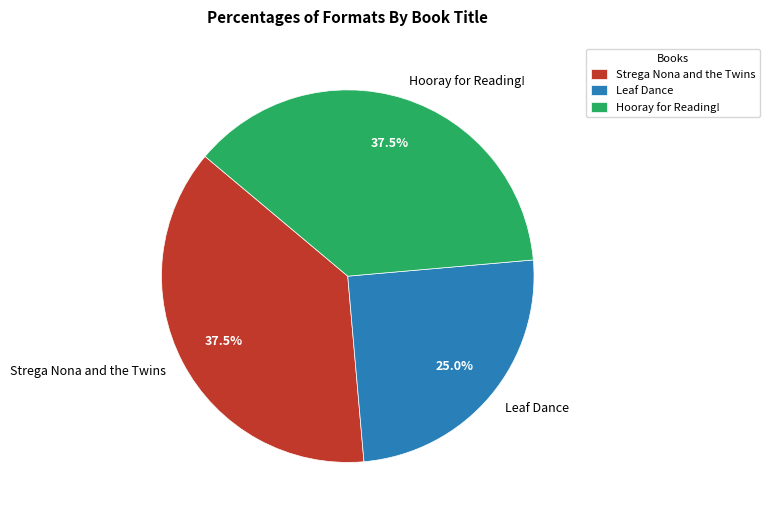

What portion of the pie excludes Leaf Dance?

75.0%